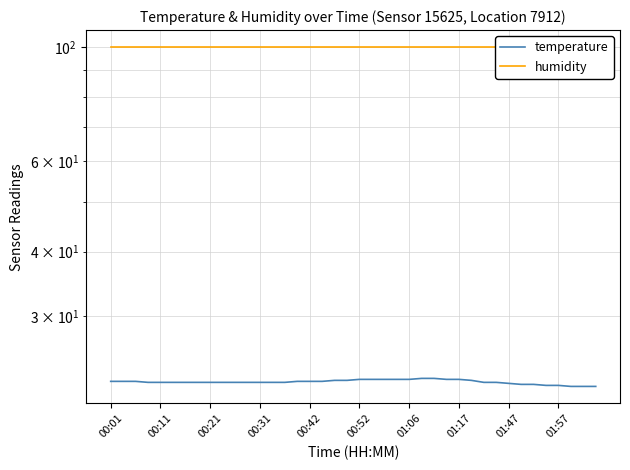

True or false: humidity and temperature cross at least once.

False